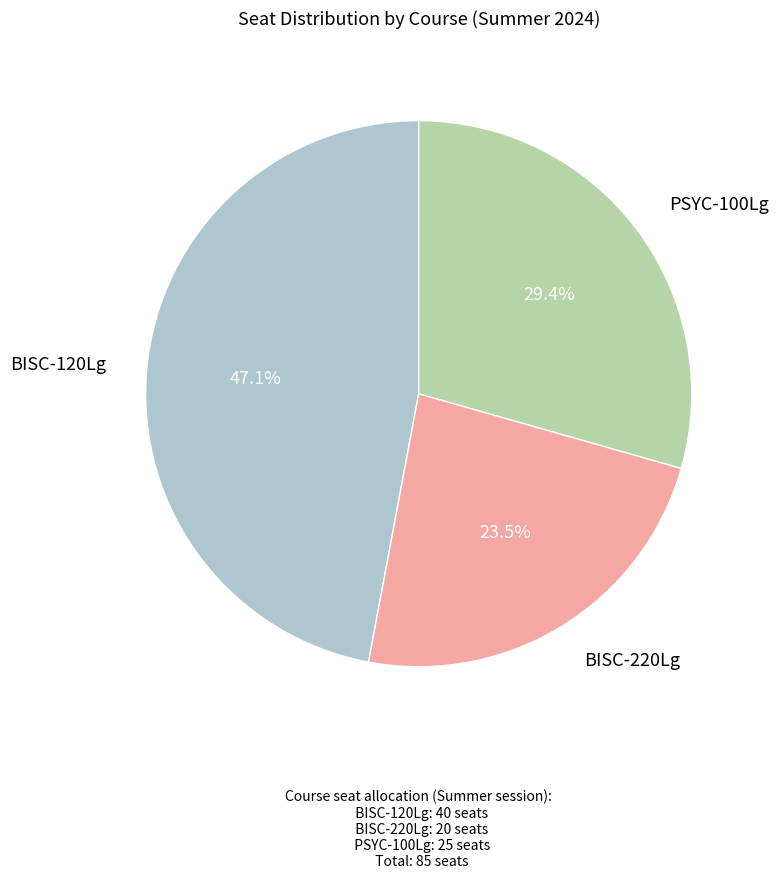

Does any single category account for the majority?

No